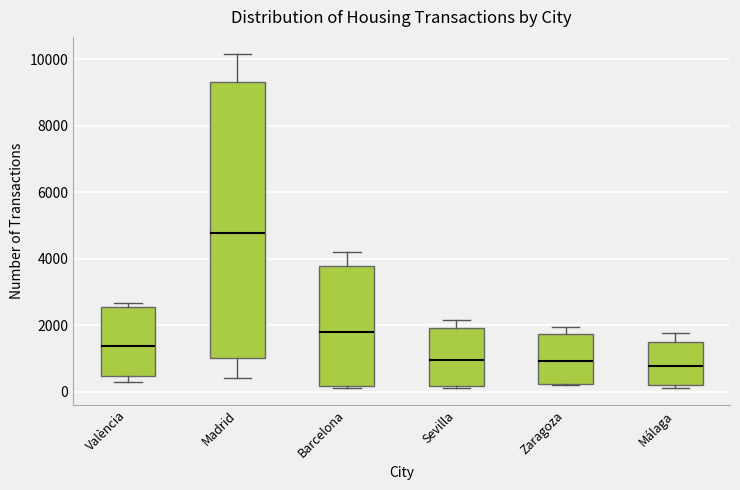

Comparing the boxes themselves (not the whiskers), which one is the tallest?

Madrid